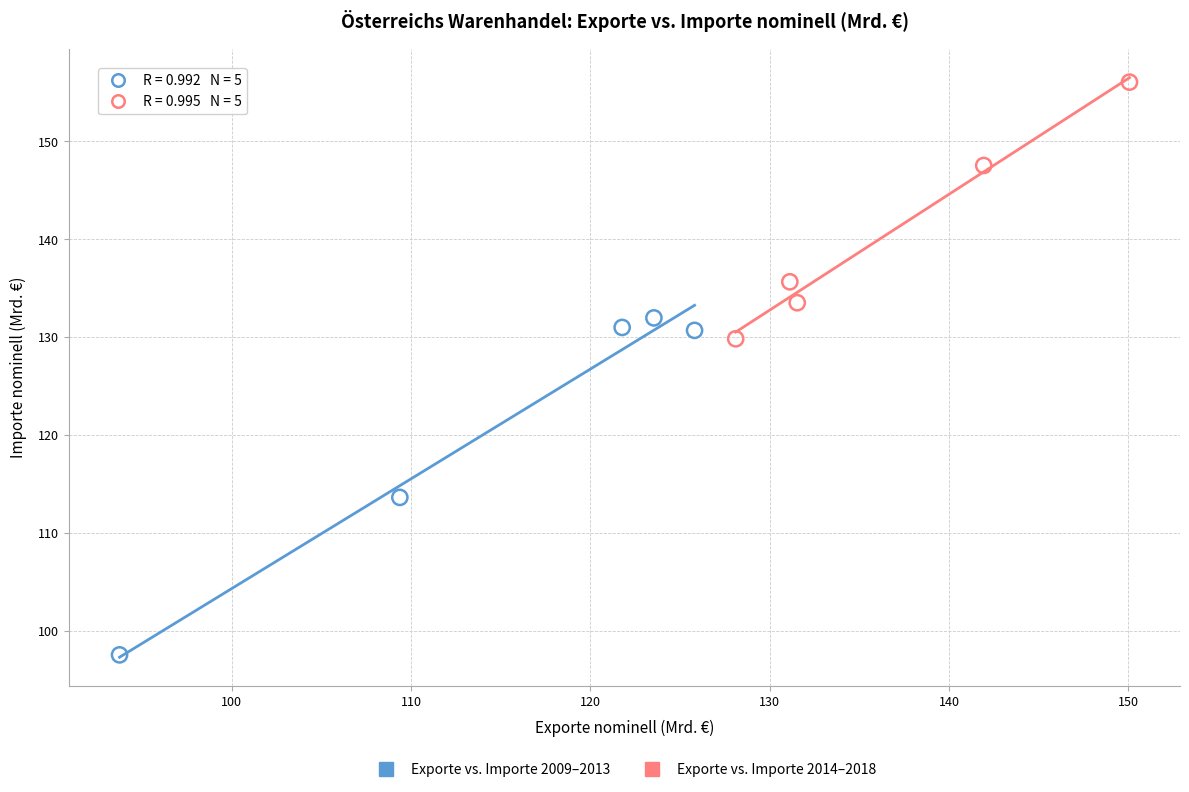

Which series has the largest Y range (max minus min)?

Exporte vs. Importe 2009–2013